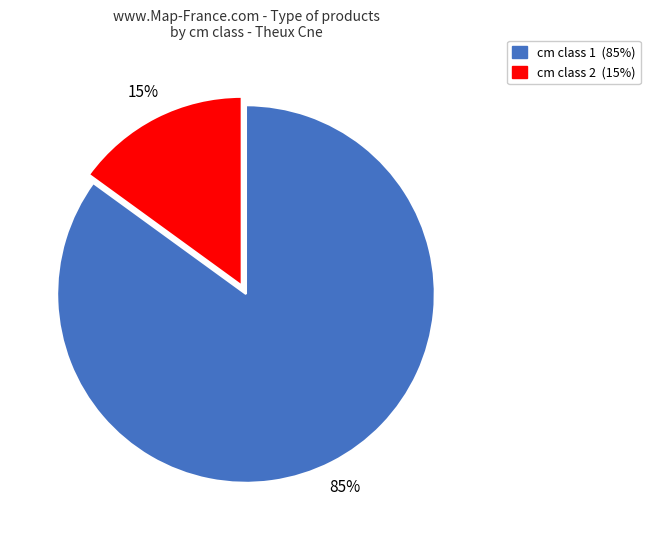

To the nearest percent, what is the average slice percentage?

50%